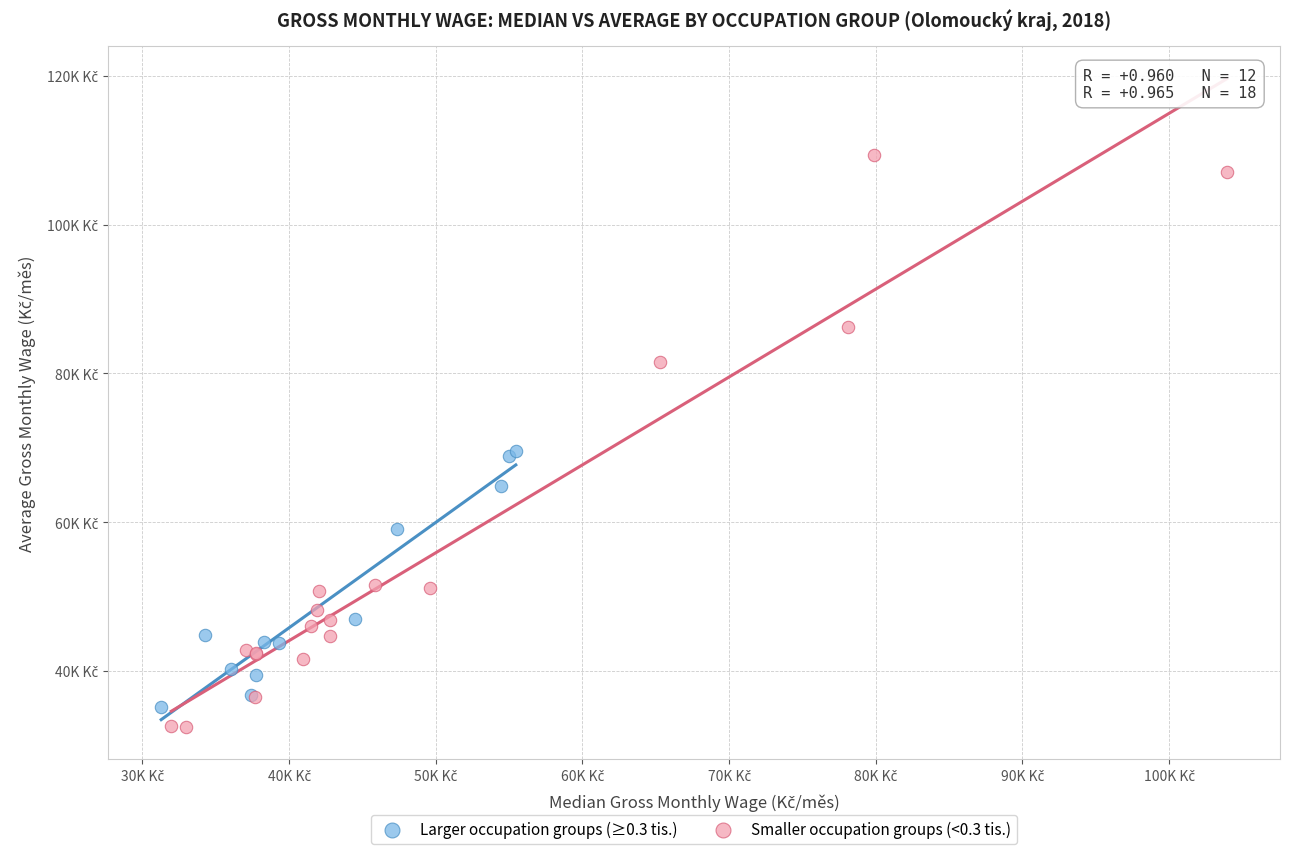

What are all the series names shown in the legend?

Larger occupation groups (≥0.3 tis.), Smaller occupation groups (<0.3 tis.)